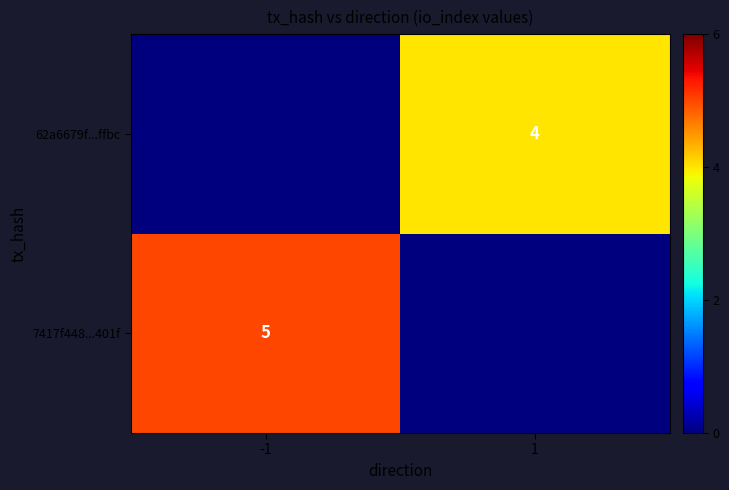

Is it true that 62a6679f...ffbc equals 2 at 1?

False